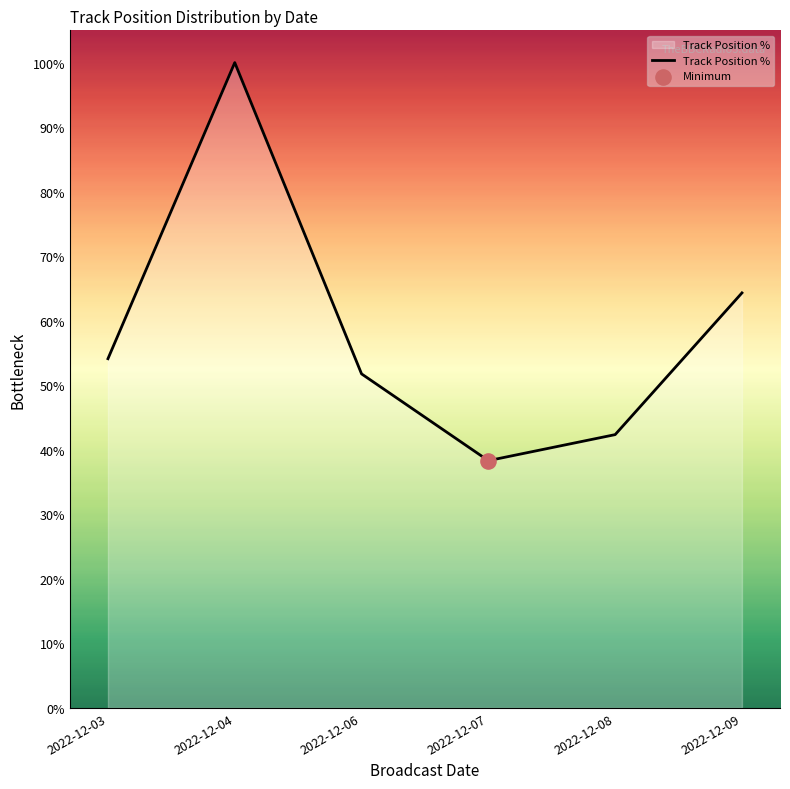

Approximately how many times larger is the value at 2022-12-06 compared to 2022-12-09?

0.8